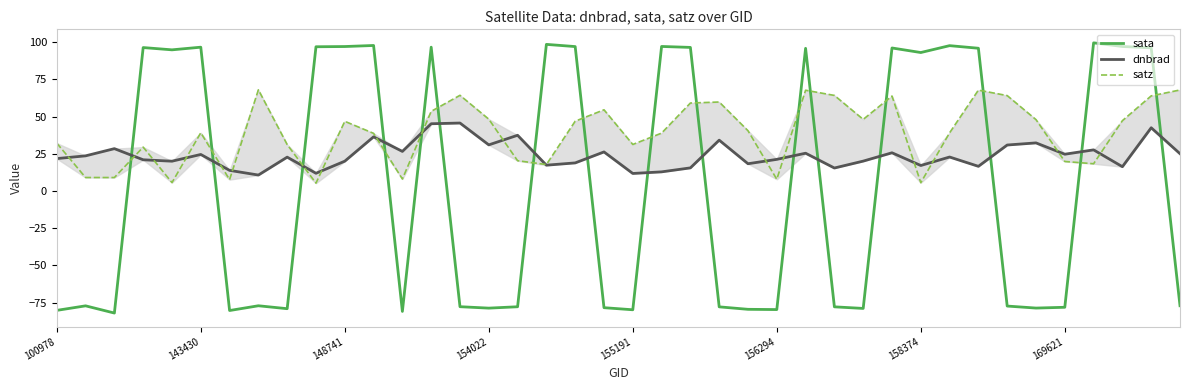

What is the lowest value of the sata series?

-82.1